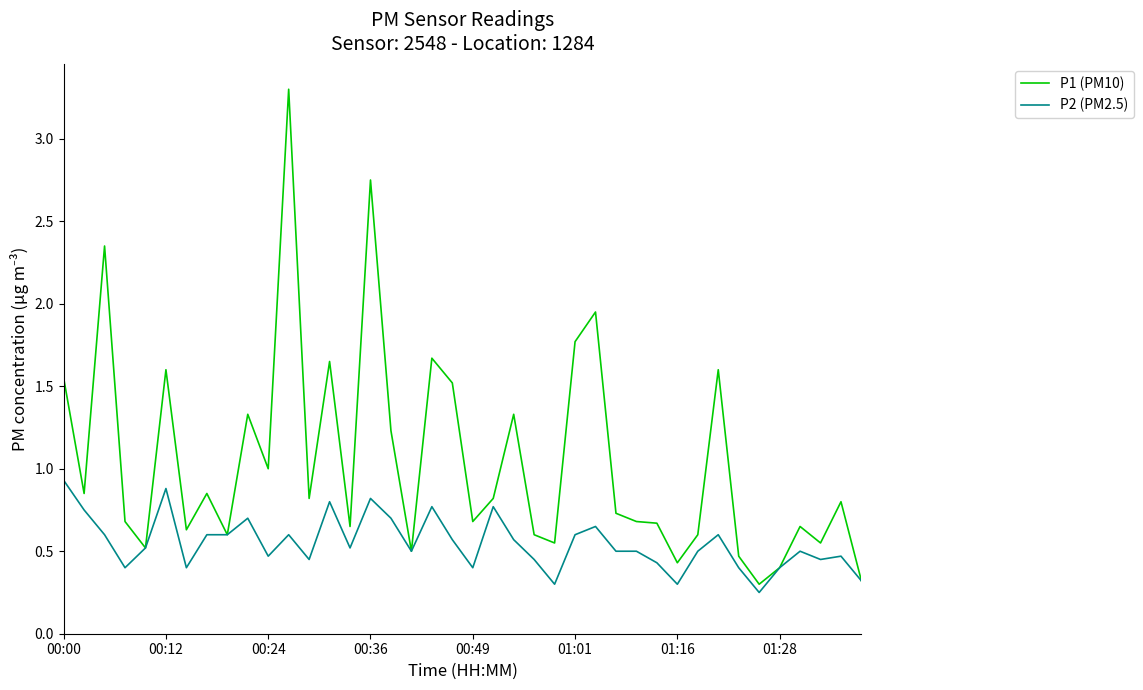

Does the chart have visible grid lines?

No